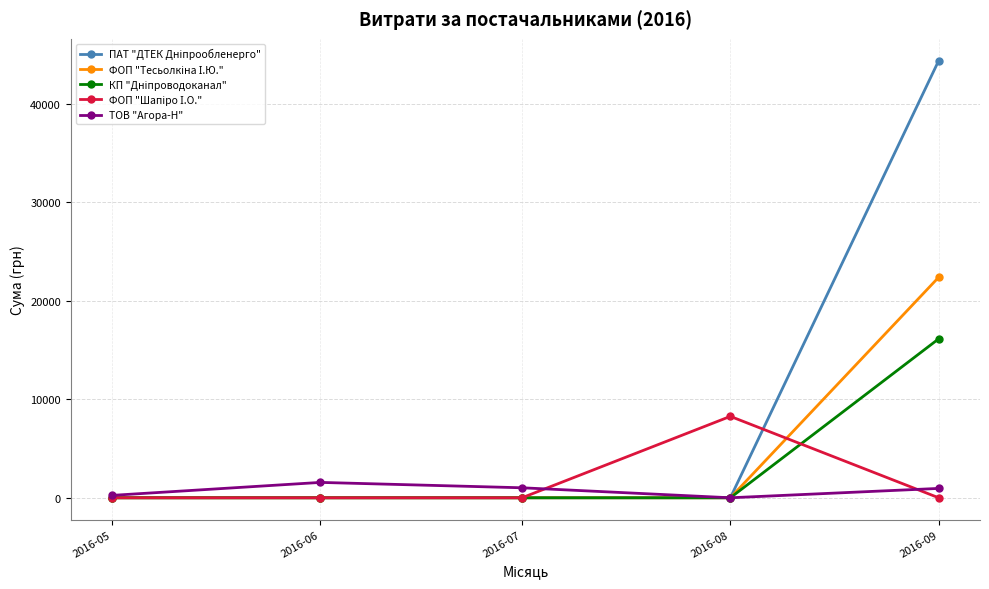

At how many categories does at least one series exceed 23072?

1